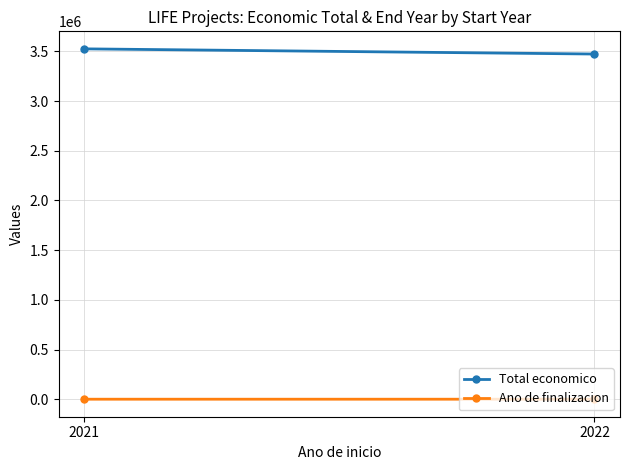

Which series has the largest total across all categories?

Total economico